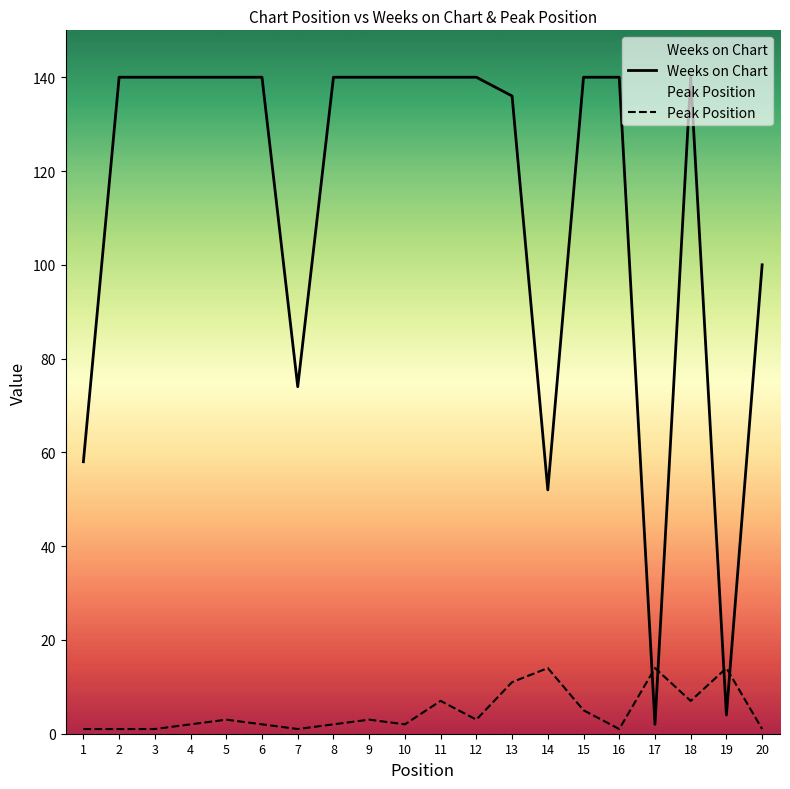

Rank the series by their maximum value, from highest to lowest.

Weeks on Chart, Peak Position